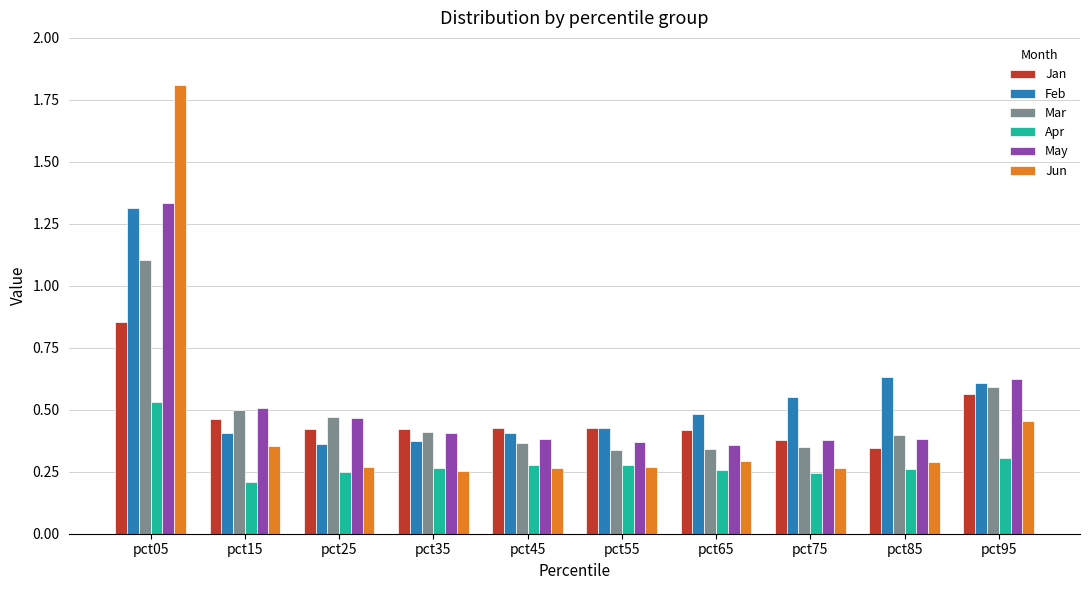

At which category does the chart reach its peak across all series?

pct05